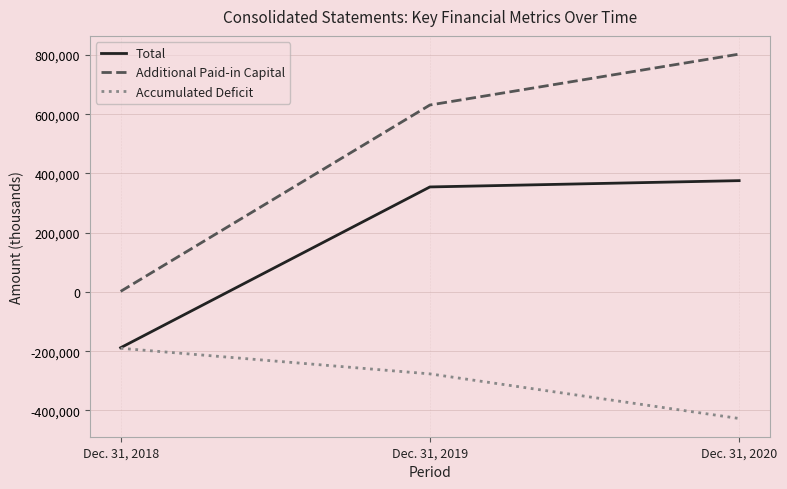

Which series has the largest total across all categories?

Additional Paid-in Capital